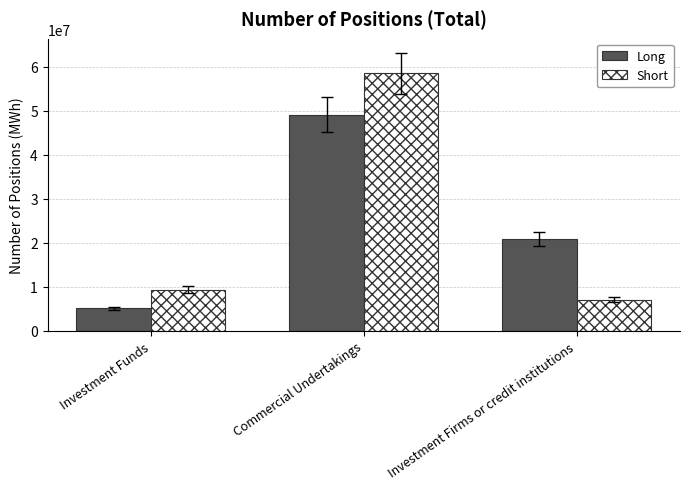

What is the label of the 1st bar from the right?

Investment Firms or credit institutions